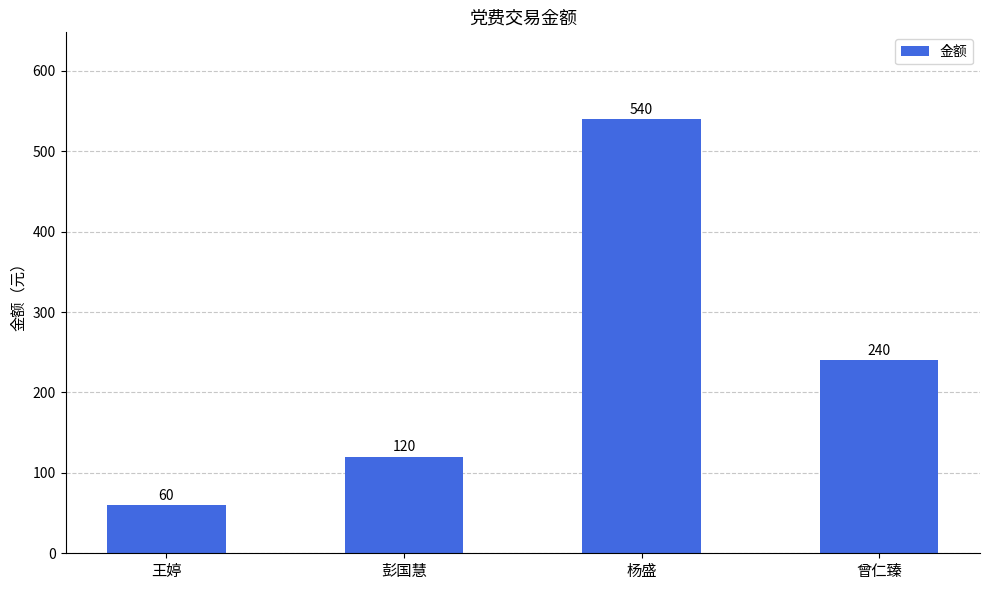

True or false: the data shows 92 at 王婷.

False